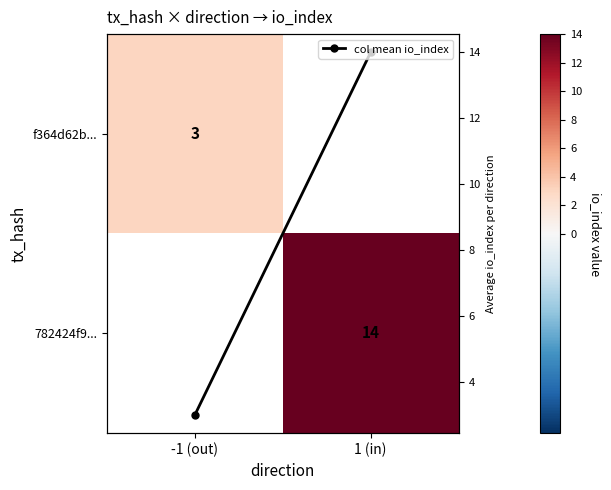

What is the difference between the maximum and minimum values in the col mean io_index series?

11.0